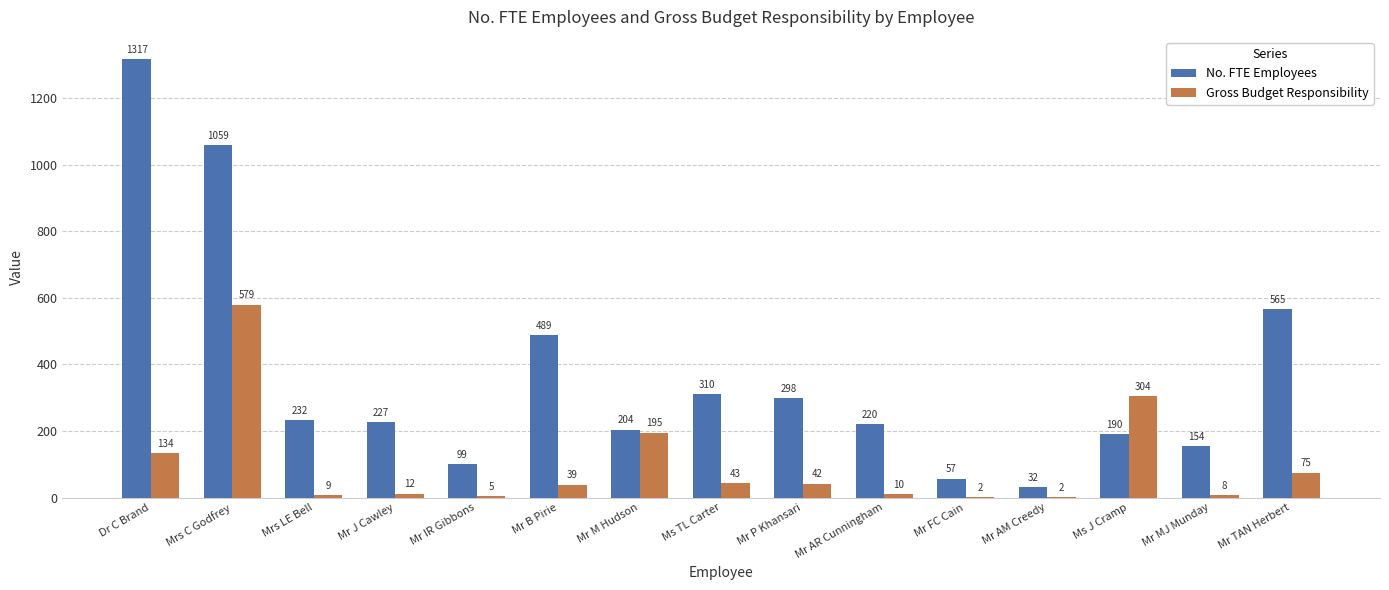

How many groups of bars are there?

15